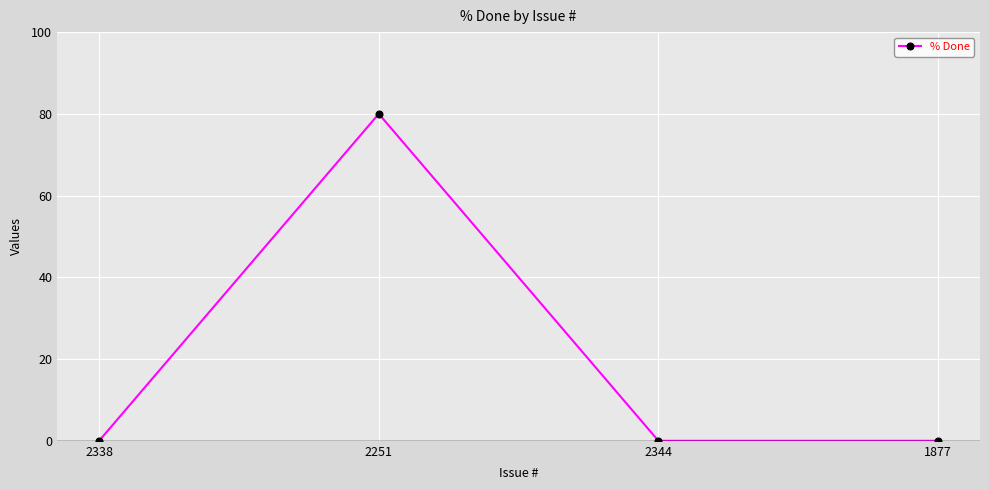

What is the greatest value displayed?

80